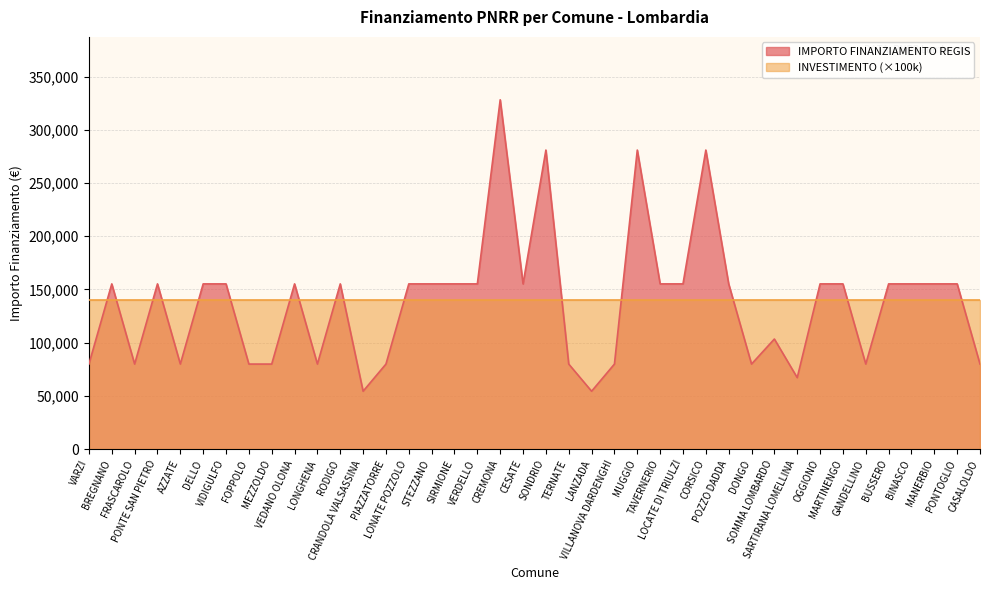

True or false: the data shows 54412 at LANZADA.

True